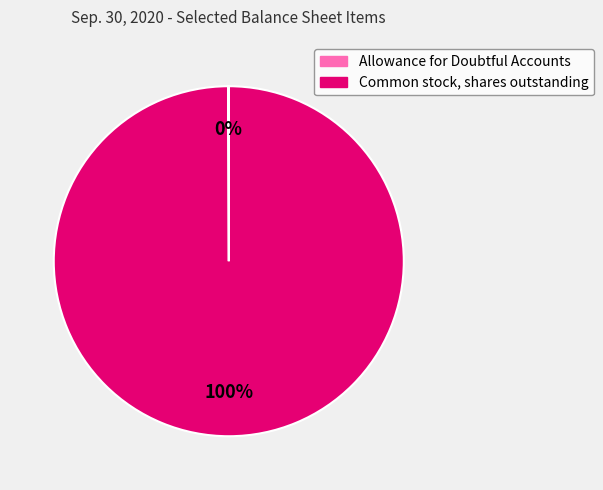

To the nearest percent, what portion does Common stock, shares outstanding represent?

100%